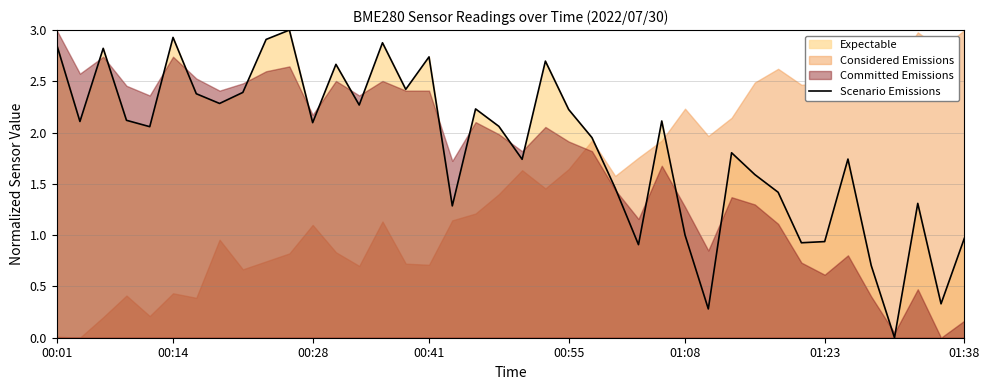

What is the difference between the second highest and minimum values?

2.9